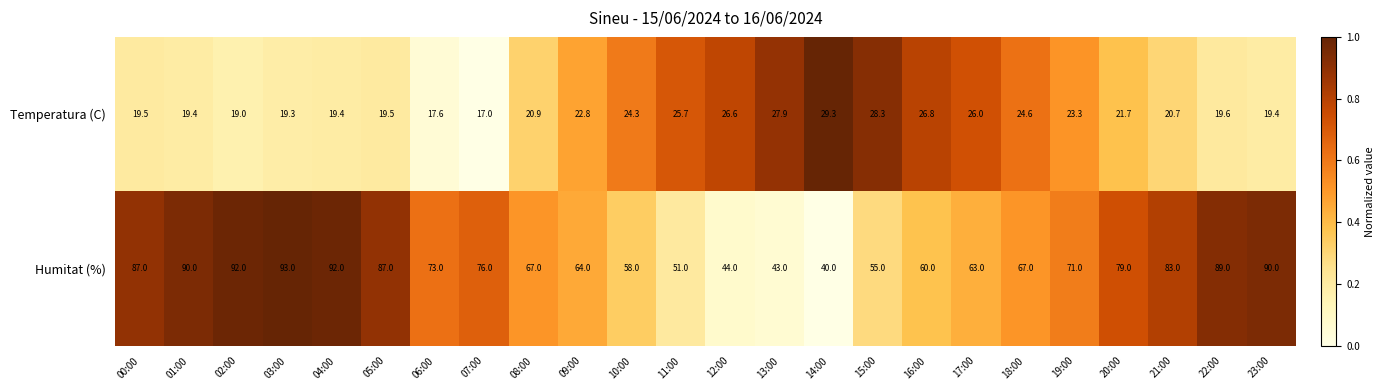

What is the greatest value displayed?

93.0